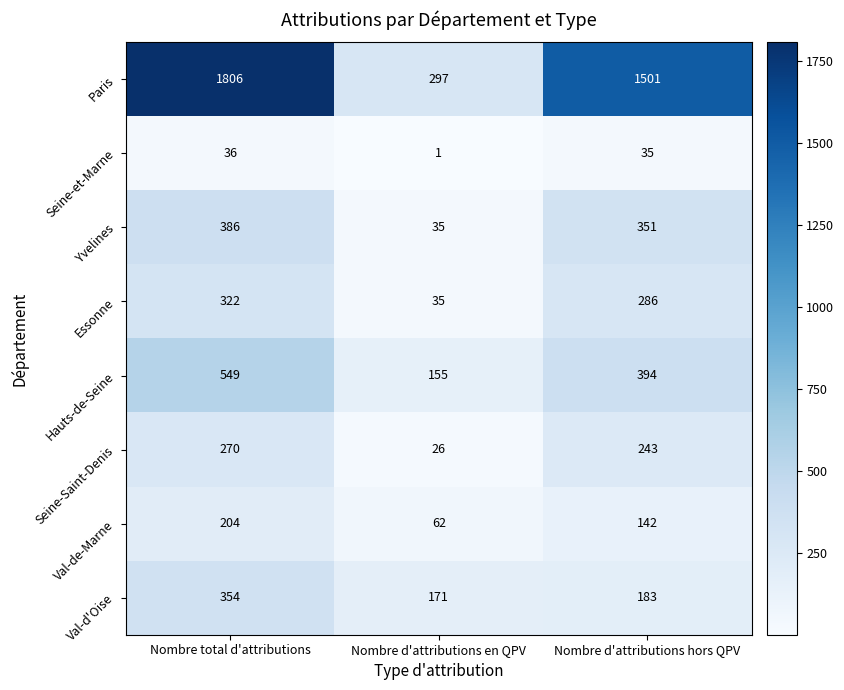

Where does the Seine-Saint-Denis series first go above 243?

Nombre total d'attributions